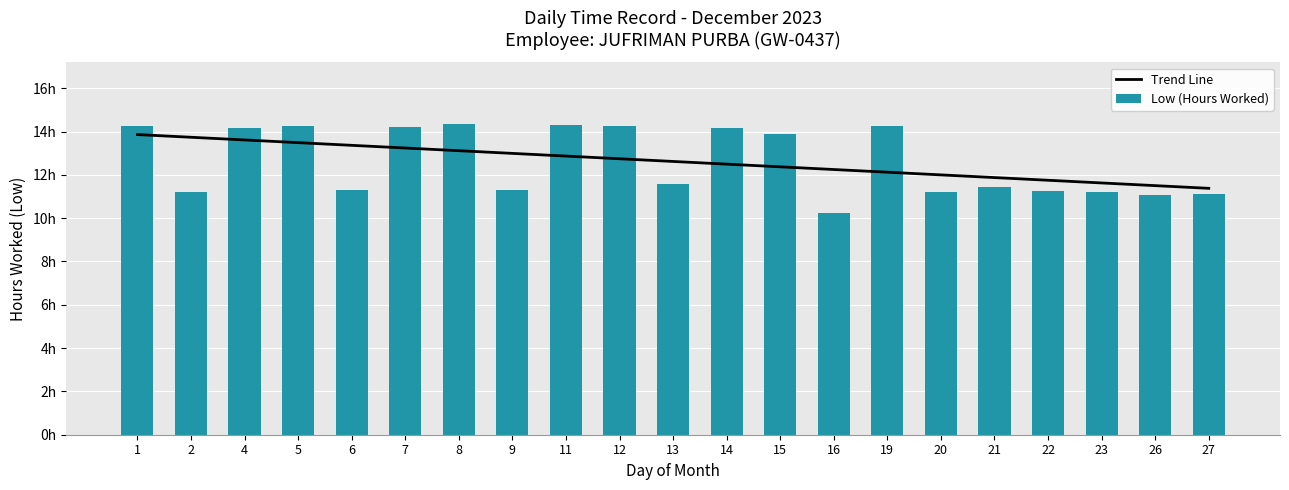

What is the sum of the Trend Line values at 23 and 15?

24.0